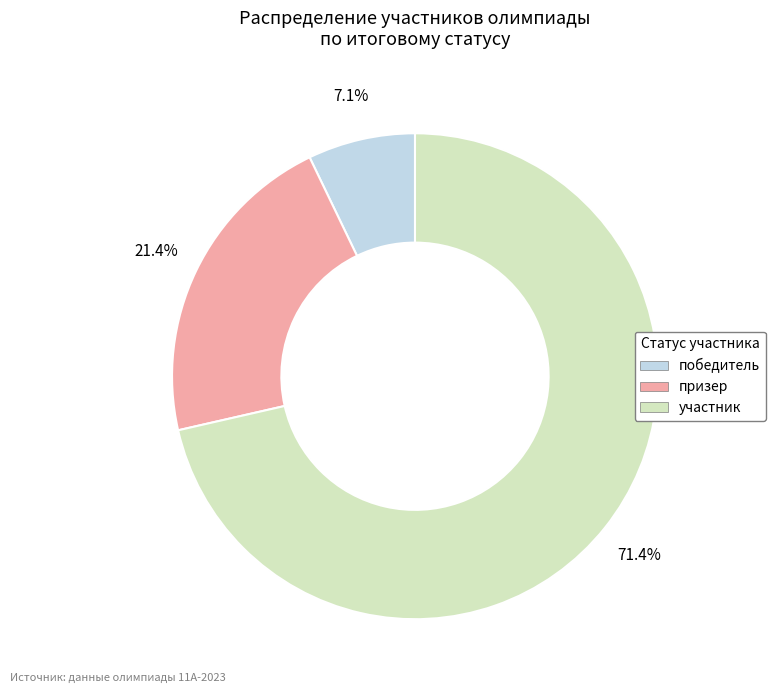

Count the number of slices in the pie.

3